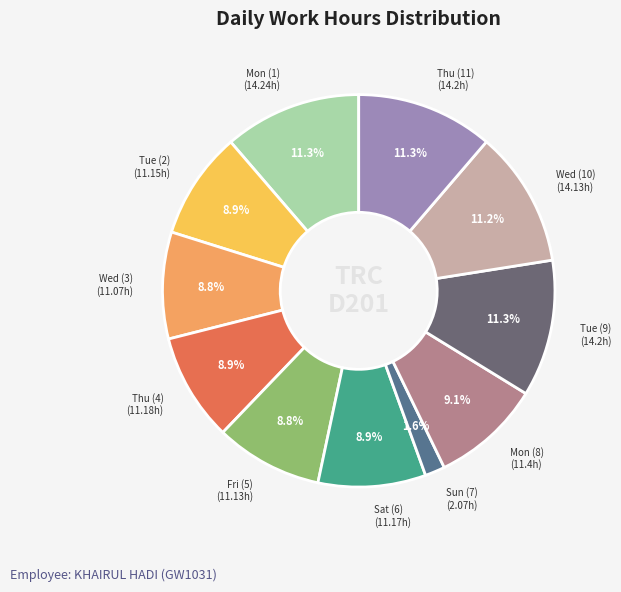

Count the number of slices in the pie.

11